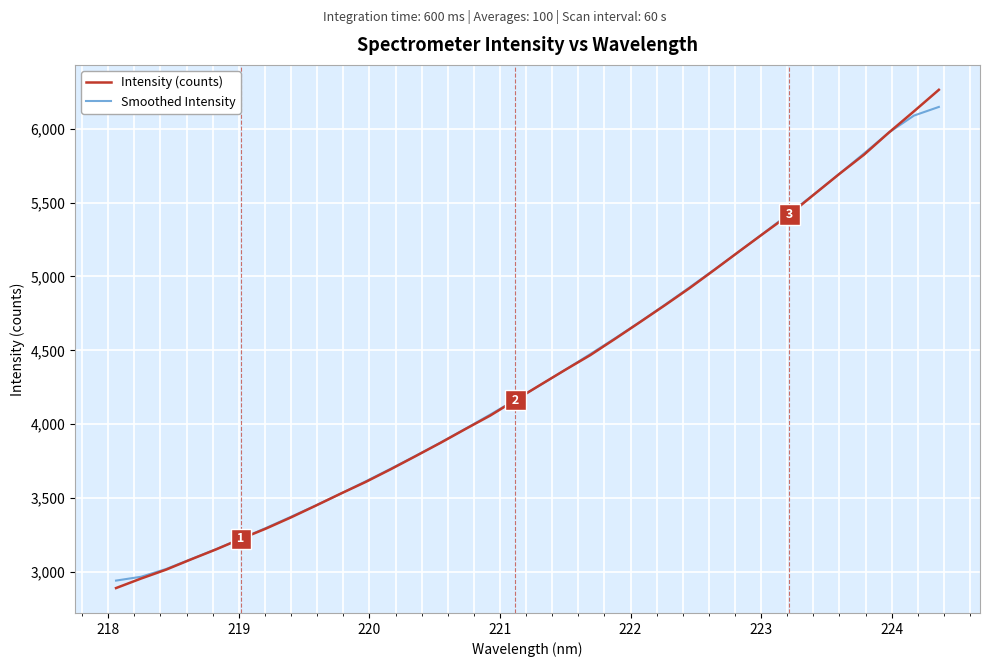

Which series has the largest range (max minus min)?

Intensity (counts)